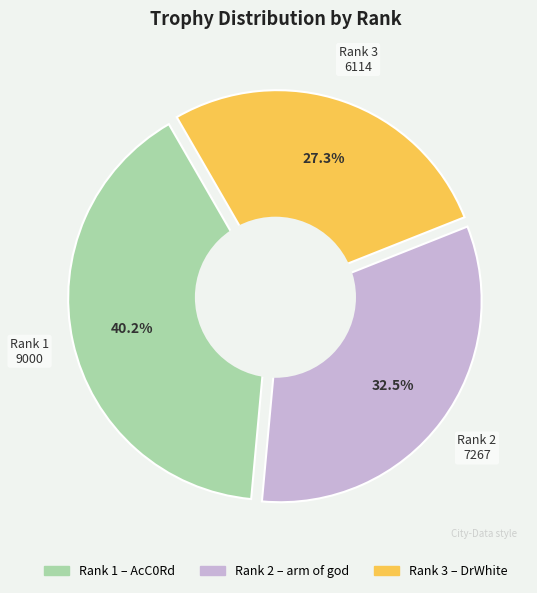

Does 1 represent more than half of the total?

No